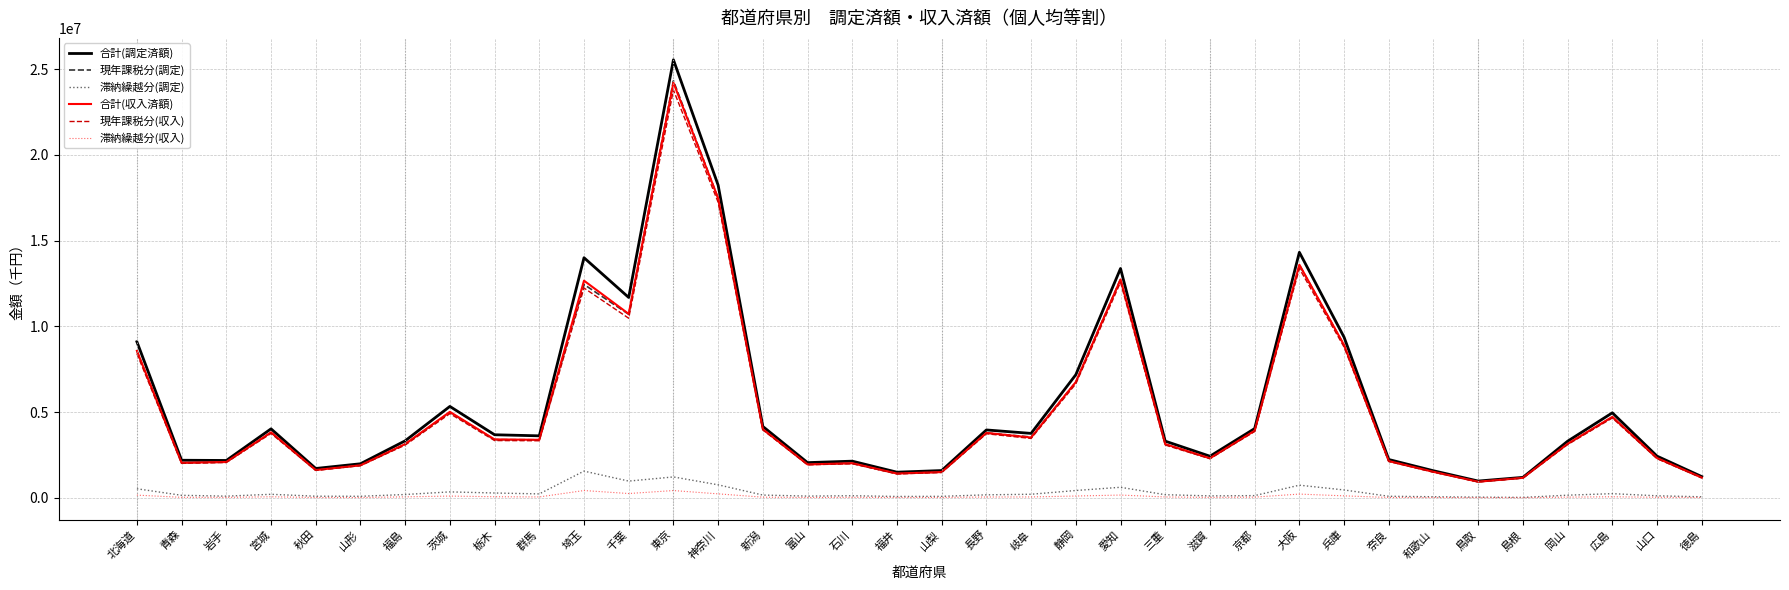

True or false: 現年課税分(収入) and 滞納繰越分(収入) cross at least once.

False